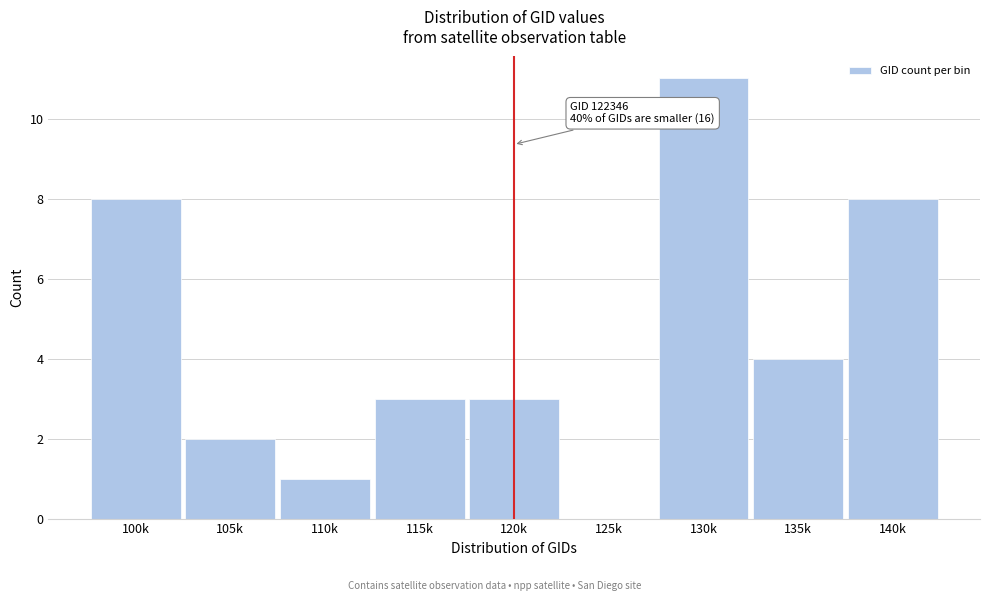

Reading left to right, extract all data points from this chart.

100k=8	105k=2	110k=1	115k=3	120k=3	125k=0	130k=11	135k=4	140k=8